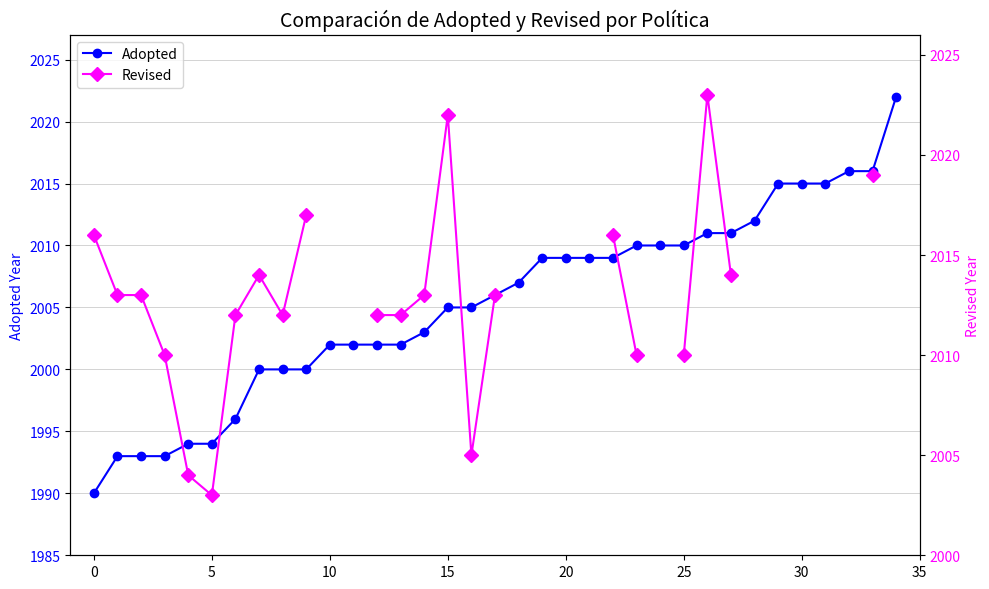

What is the spread (max minus min) of values at 26?

12.0